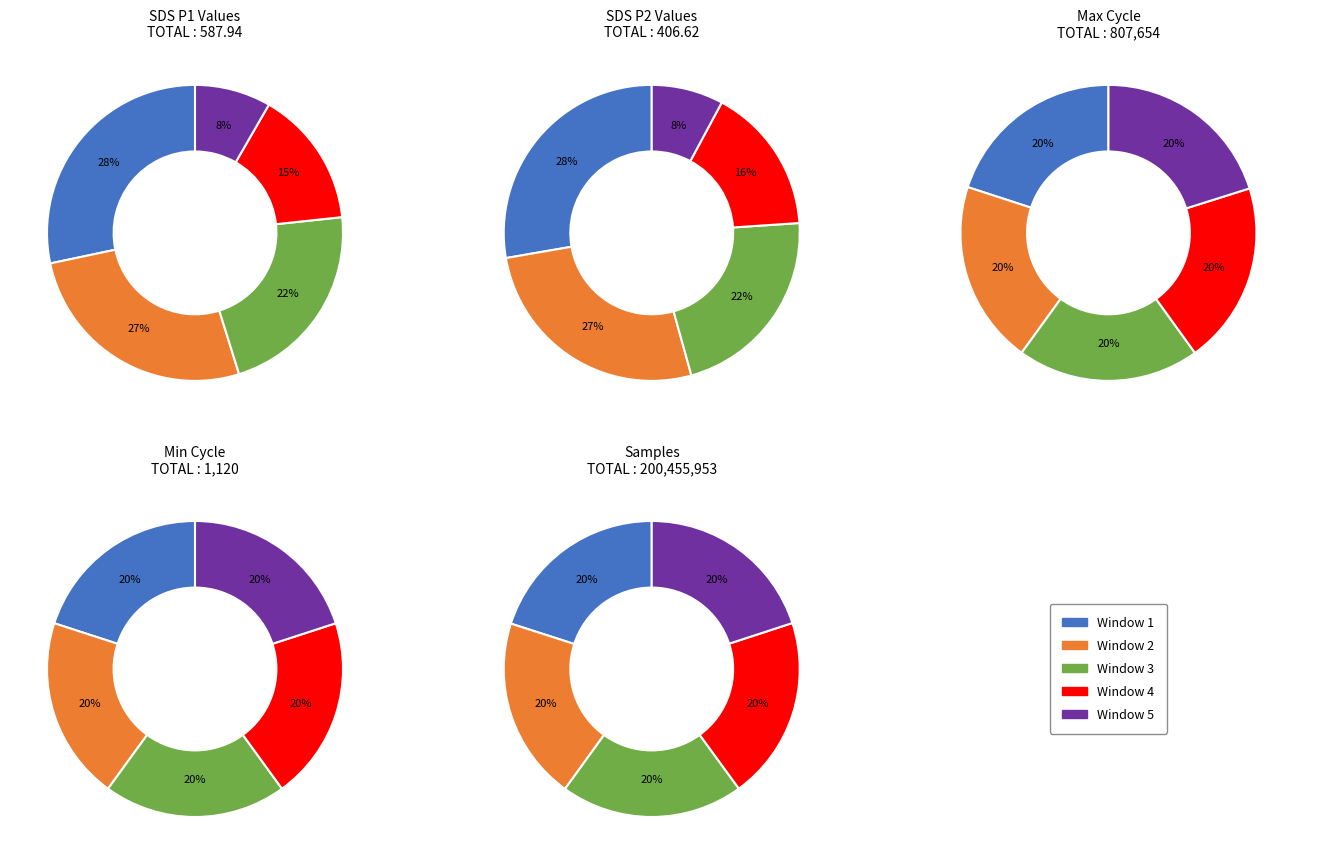

Is there any slice that represents more than half of the pie?

No